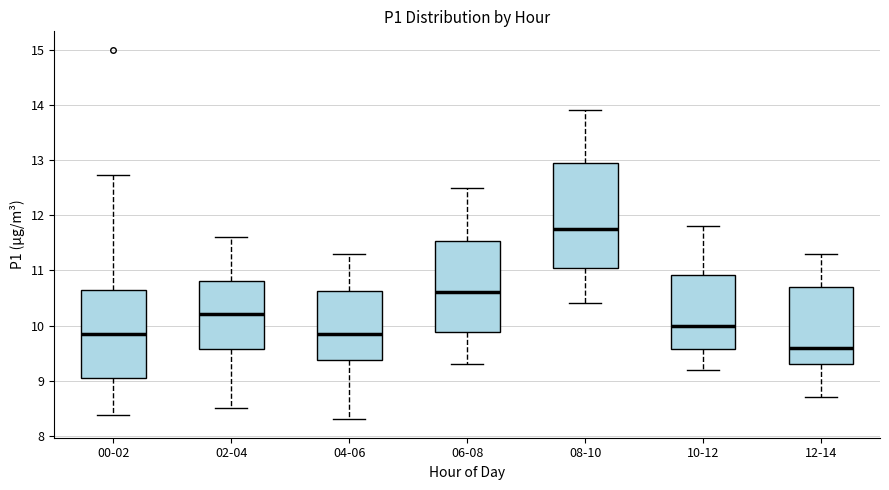

Where does the median line of the box for 04-06 sit on the y-axis? The values are not printed on the chart, so give them approximately, as read against the axis.

9.9